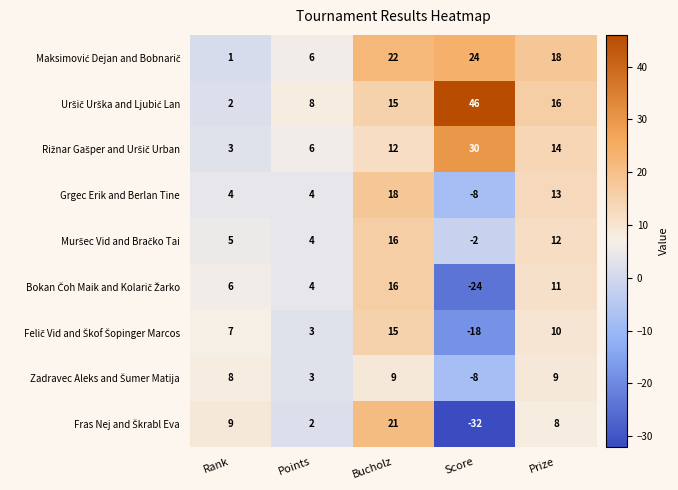

Count the number of data series in this chart.

9